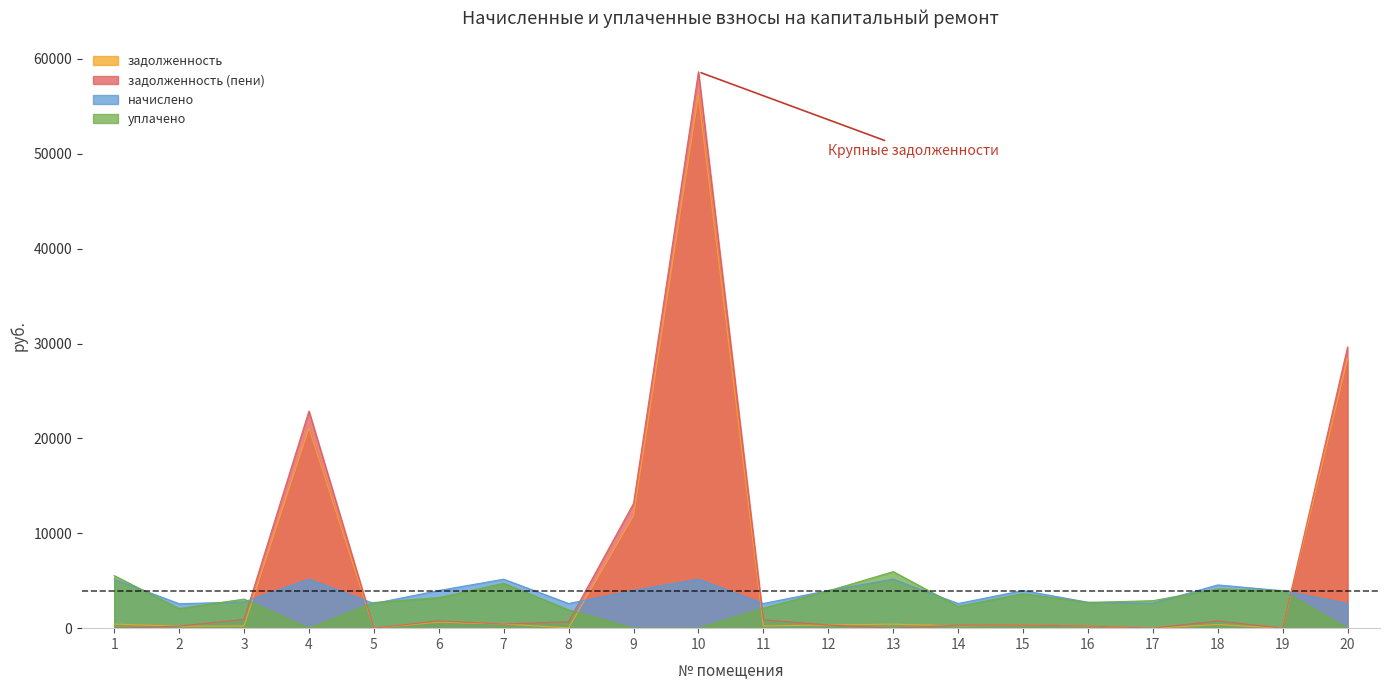

Which series has the largest total across all categories?

задолженность (пени)